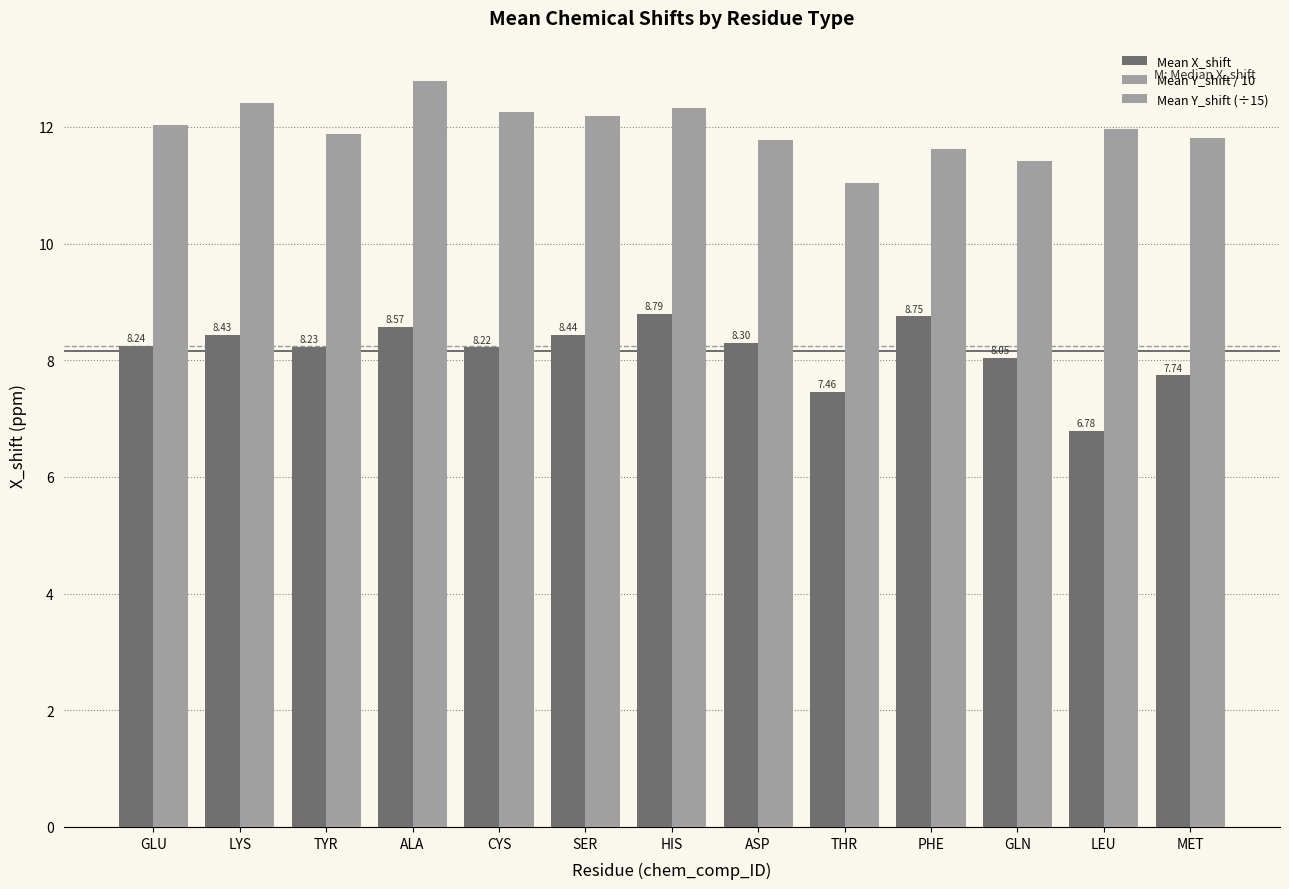

At CYS, list the series in order from largest to smallest.

Mean Y_shift / 10, Mean X_shift, Mean Y_shift (÷15)